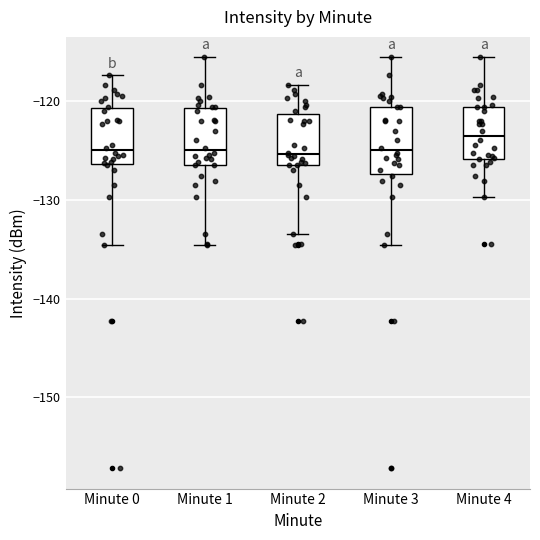

Reading left to right, transcribe this box plot: for each box, give where its median line is, the range the box spans, and where its two whiskers end, as read against the y-axis. The values are not printed on the chart, so give them approximately, as read against the axis.

Minute 0: median -125, box -126 to -121, whiskers -135 to -117
Minute 1: median -125, box -126 to -121, whiskers -135 to -116
Minute 2: median -125, box -126 to -121, whiskers -133 to -118
Minute 3: median -125, box -127 to -121, whiskers -135 to -116
Minute 4: median -123, box -126 to -121, whiskers -130 to -116